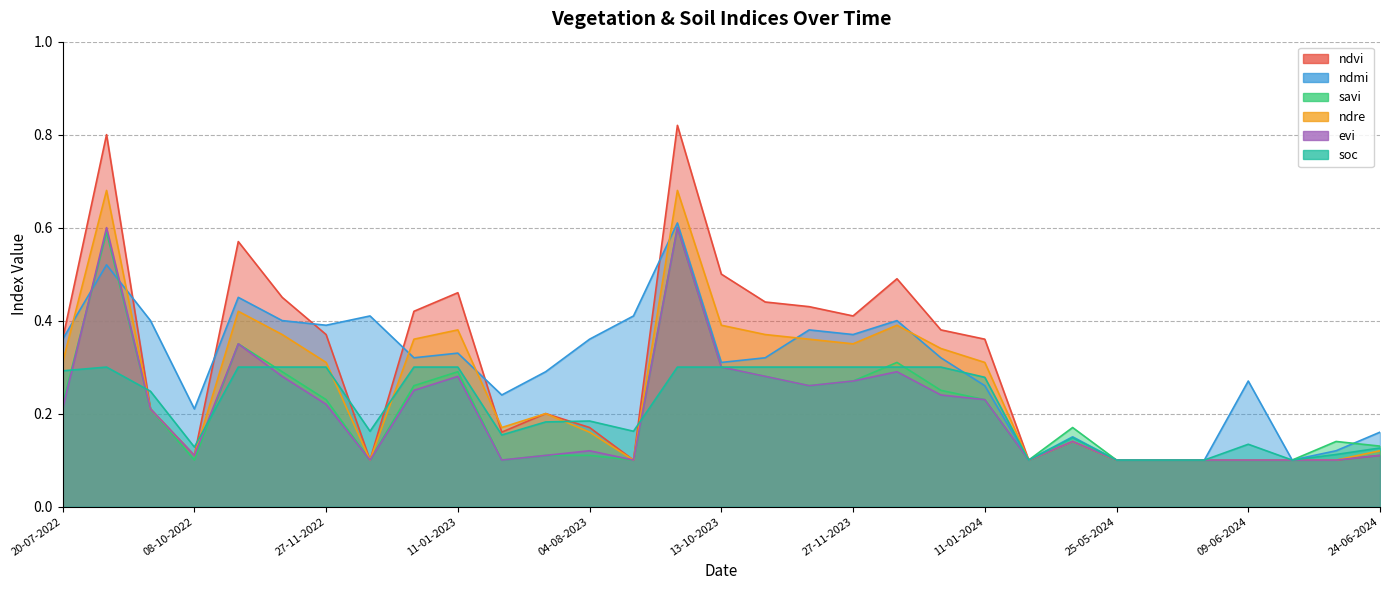

List the series in order of their peak value, highest first.

ndvi, ndre, ndmi, savi, evi, soc